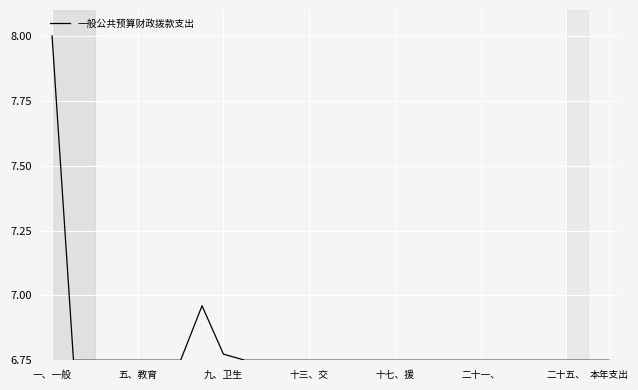

Does the chart have visible grid lines?

Yes